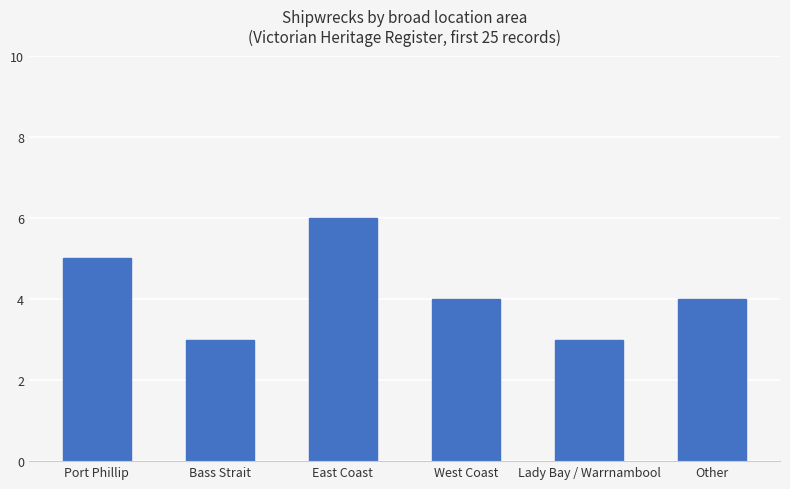

Reading left to right, extract all data points from this chart.

Port Phillip=5	Bass Strait=3	East Coast=6	West Coast=4	Lady Bay / Warrnambool=3	Other=4